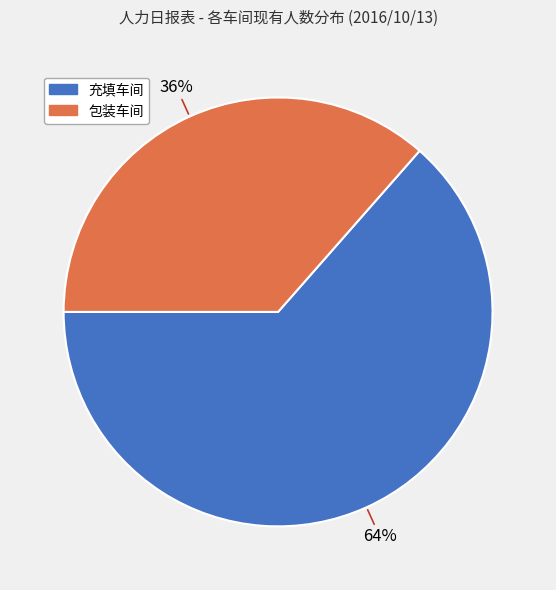

Count the number of slices in the pie.

2